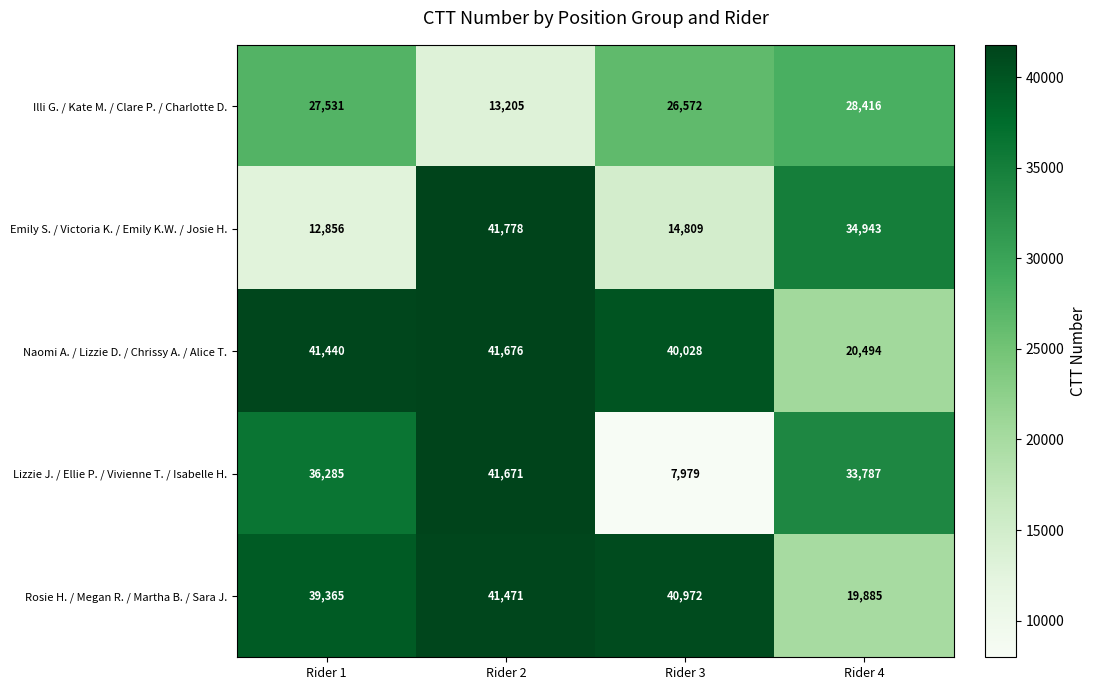

What value does the Rosie H. / Megan R. / Martha B. / Sara J. series have at Rider 4, to the nearest 100?

19900